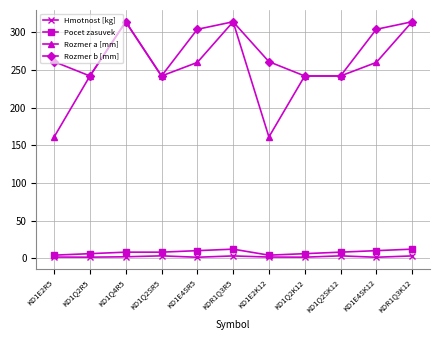

What is the minimum value for Rozmer b [mm]?

242.0